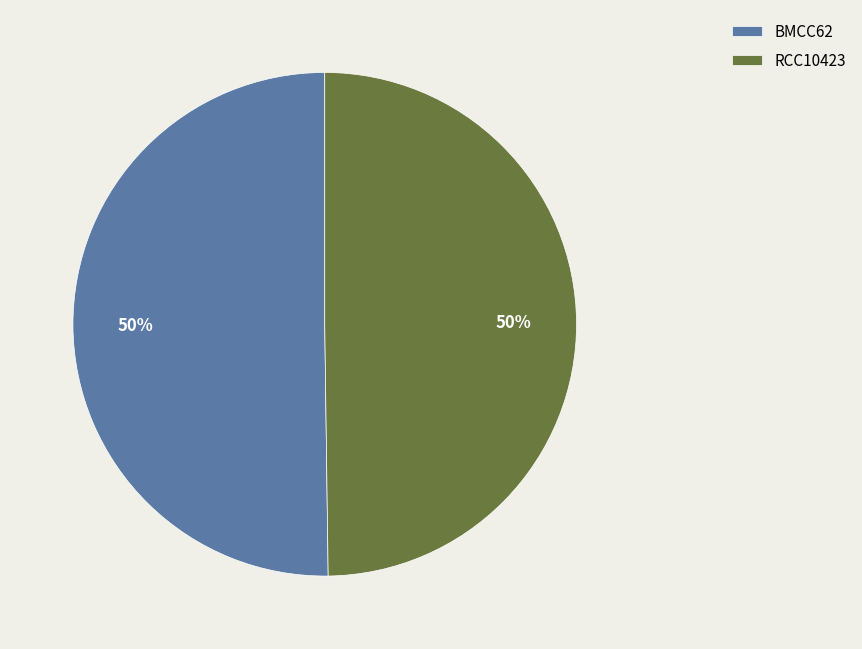

True or false: RCC10423 accounts for 50% of the total.

True